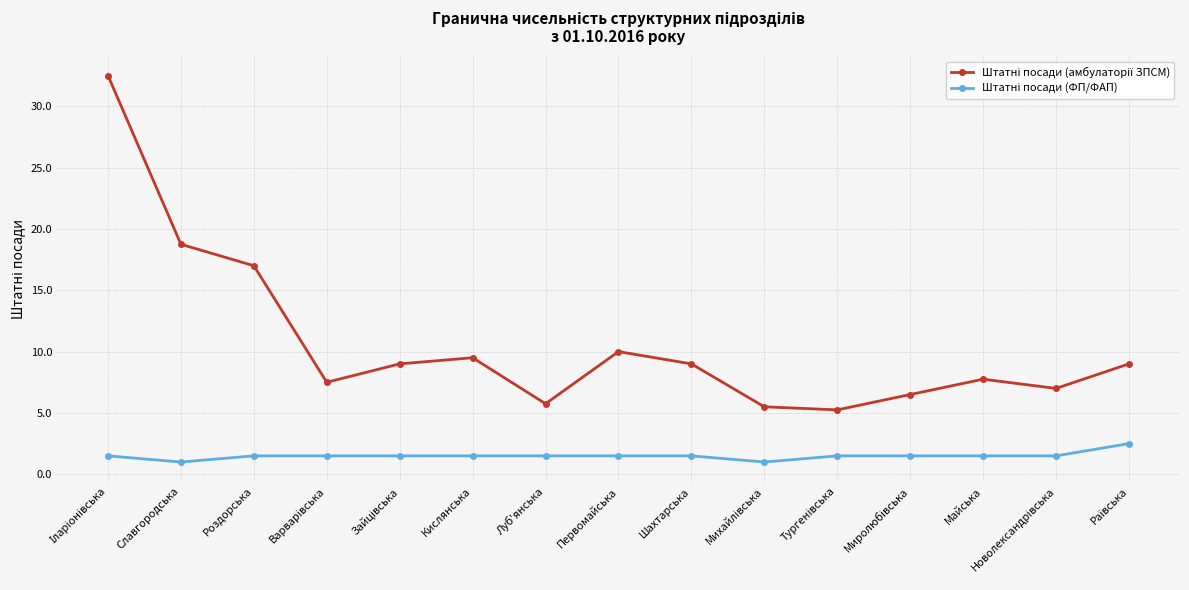

What is the difference between the highest and lowest values at Шахтарська?

7.5